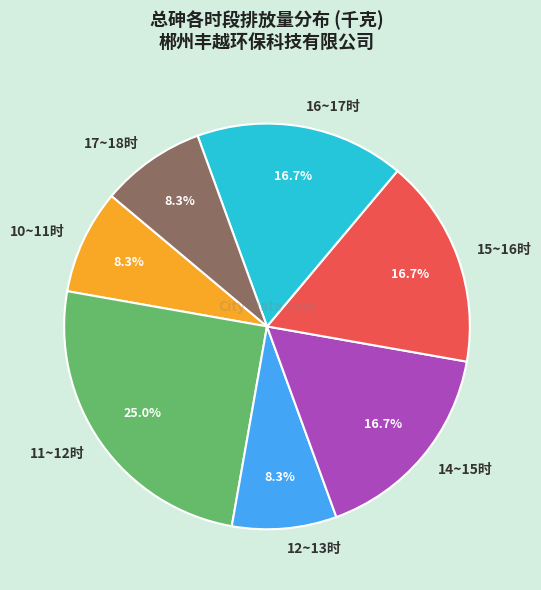

The 15~16时 slice represents 17% of the pie. True or false?

True